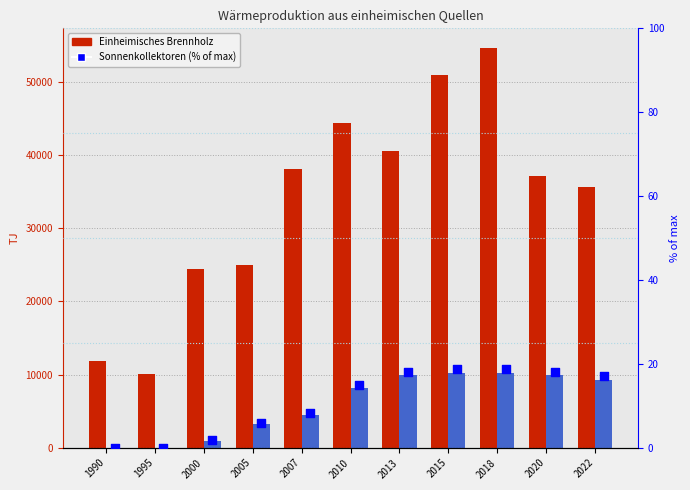

Which series contains the lowest Y value?

Sonnenkollektoren